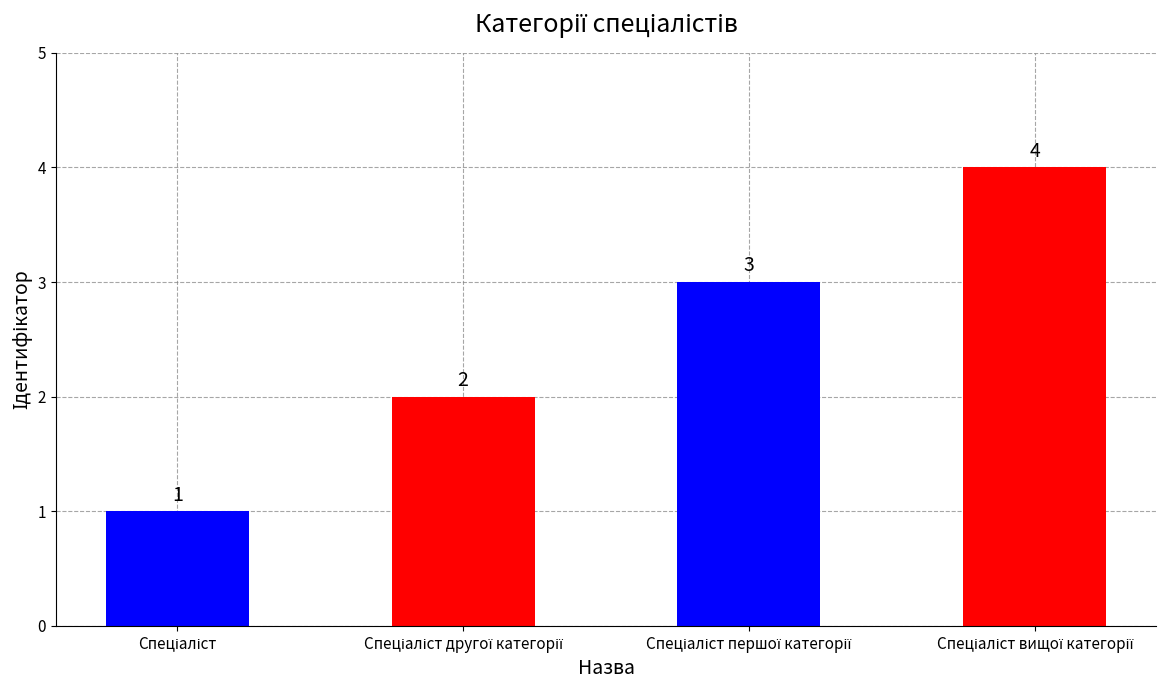

What is the difference between the maximum and minimum values?

3